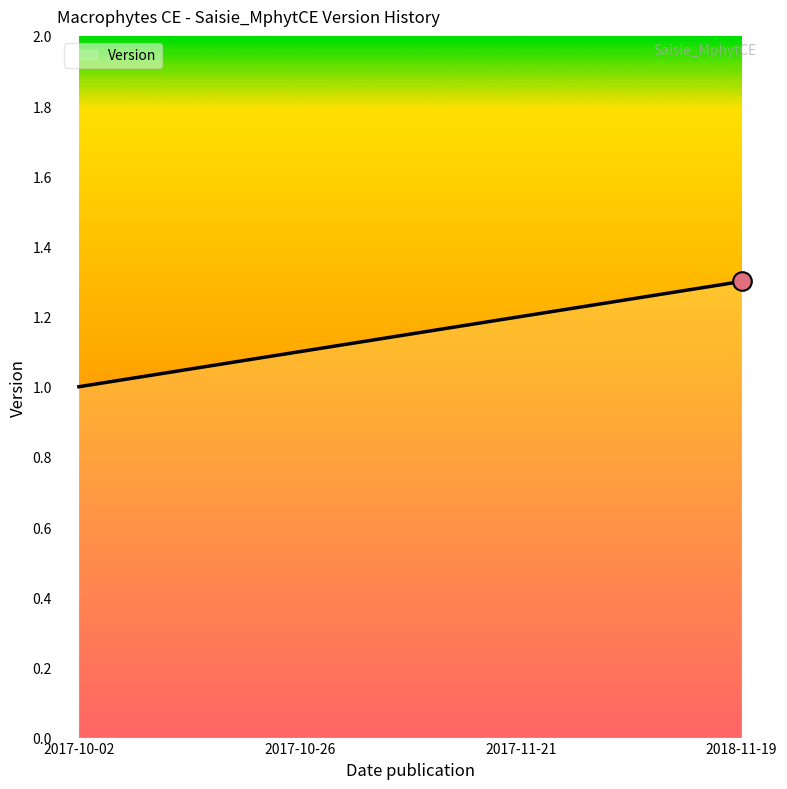

Which has a higher value, 2017-10-26 or 2017-10-02?

2017-10-26